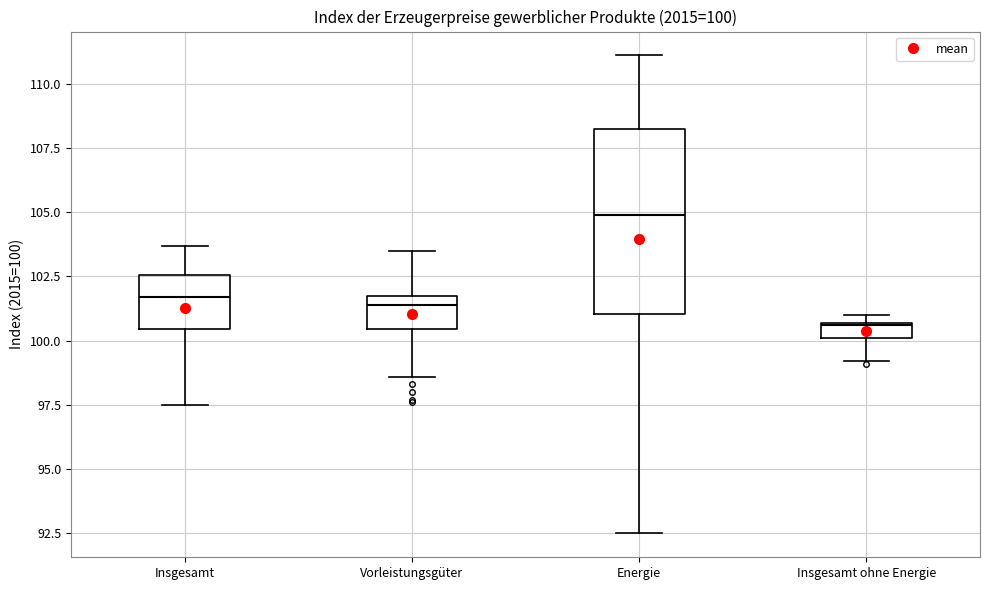

Which box's median line is the lowest?

Insgesamt ohne Energie